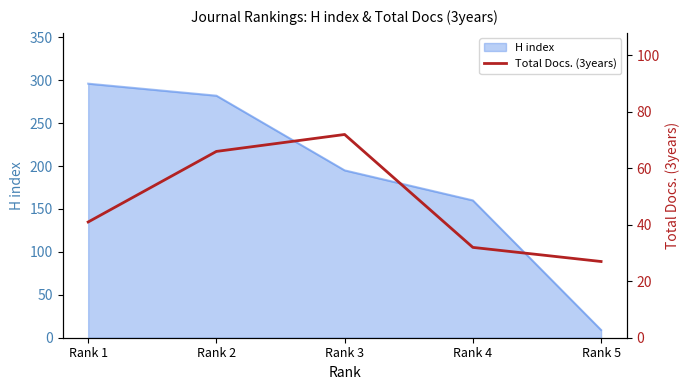

The chart shows a value of 32 at Rank 4. True or false?

True